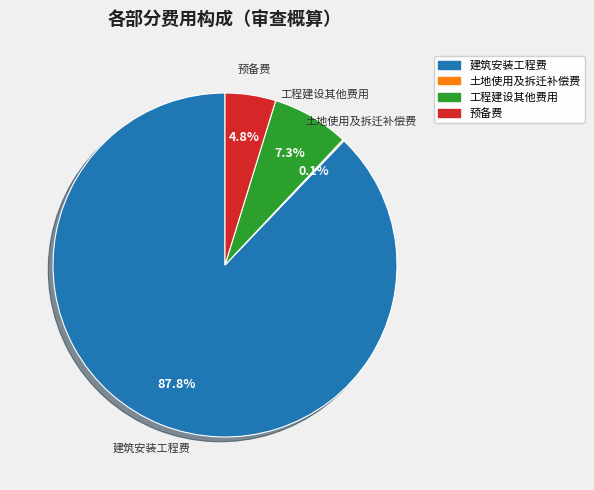

Does any single category account for the majority?

Yes